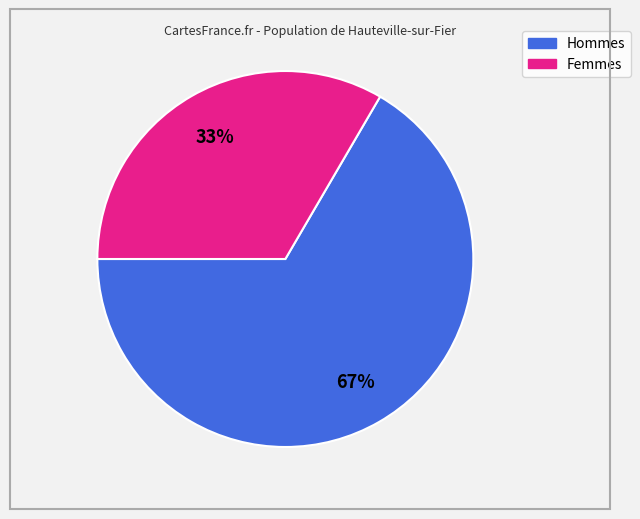

Is there a majority slice in this chart?

Yes